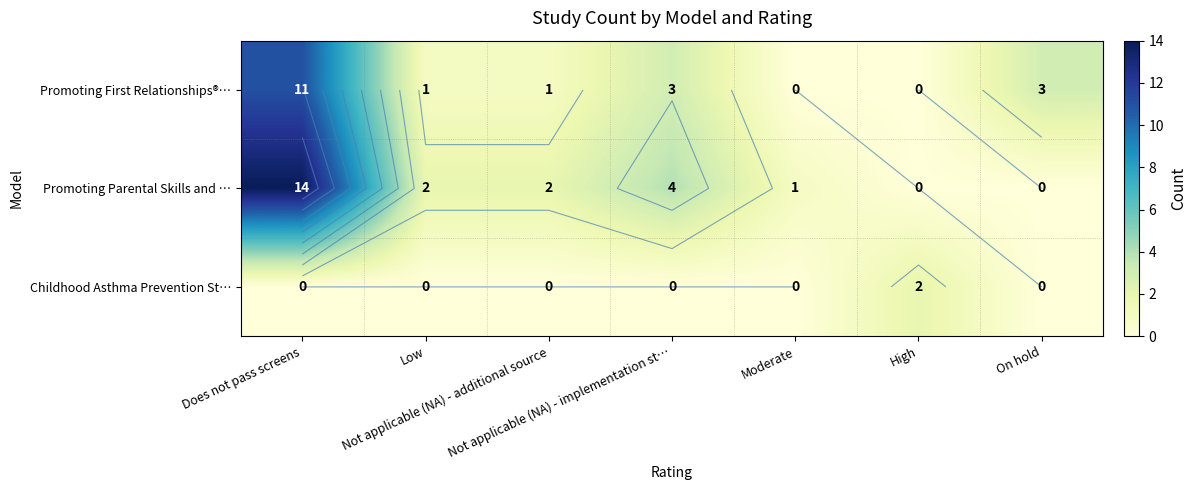

Count the number of data series in this chart.

3